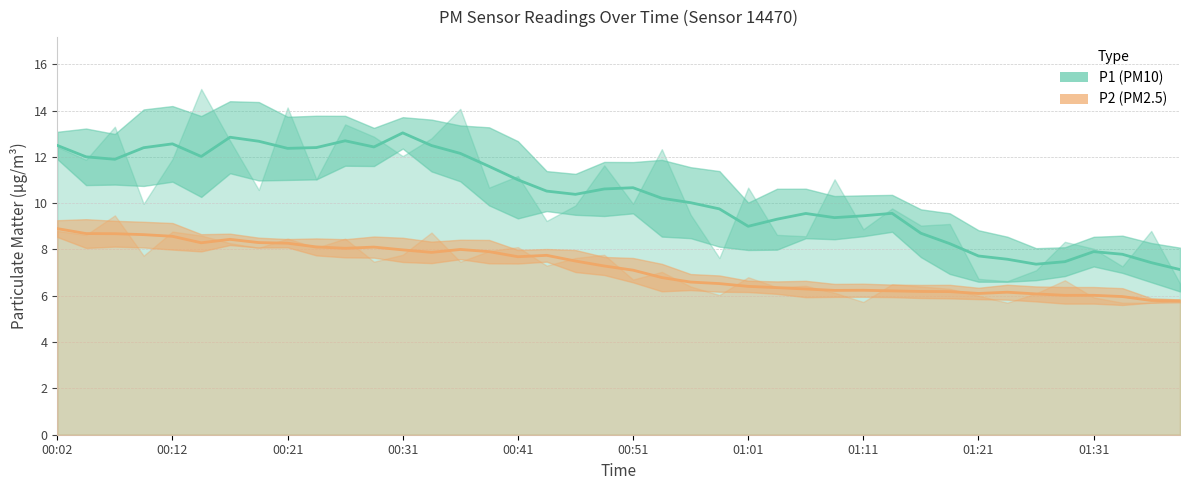

Does the chart have visible grid lines?

Yes